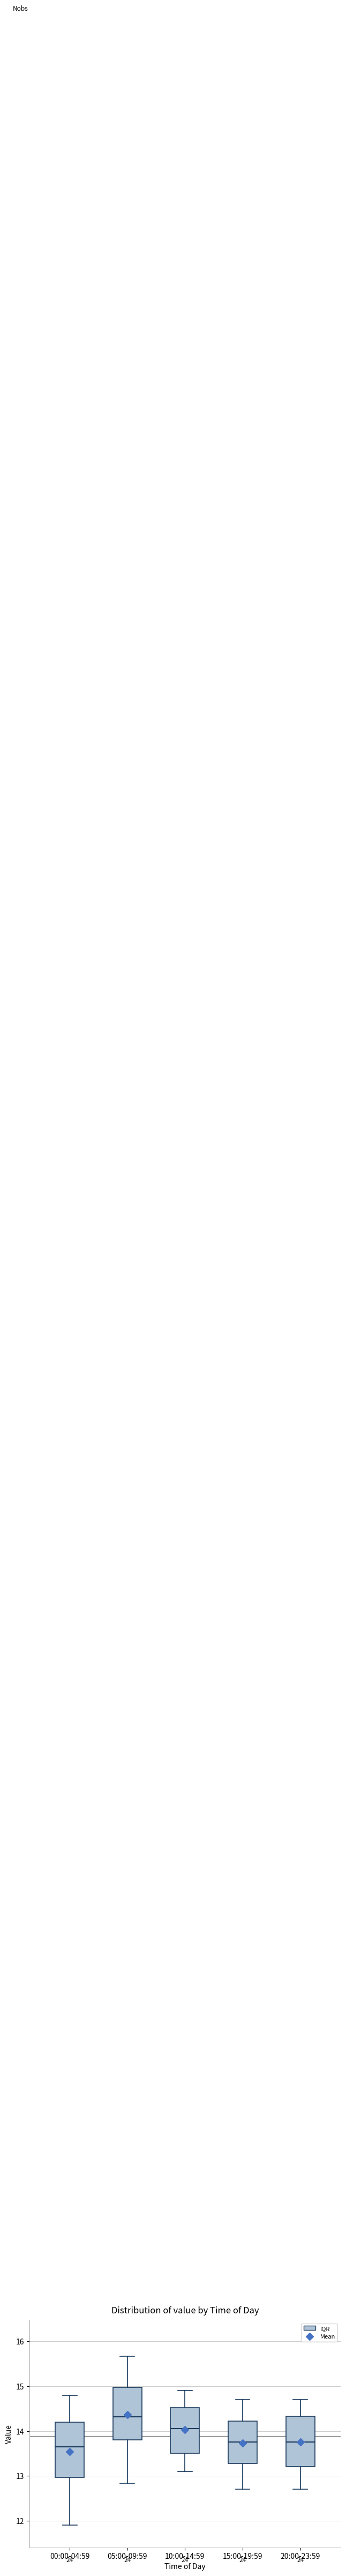

Where does the lower whisker of the box for 00:00-04:59 end on the y-axis? The values are not printed on the chart, so give them approximately, as read against the axis.

11.9